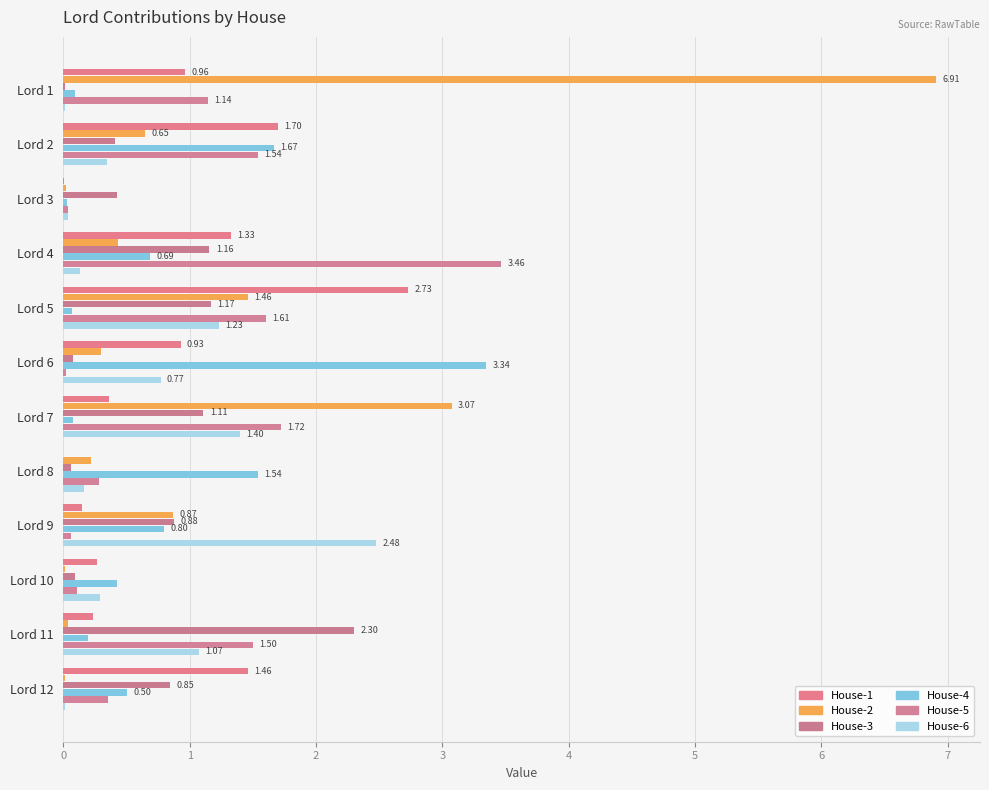

Which series has the largest total across all categories?

House-2